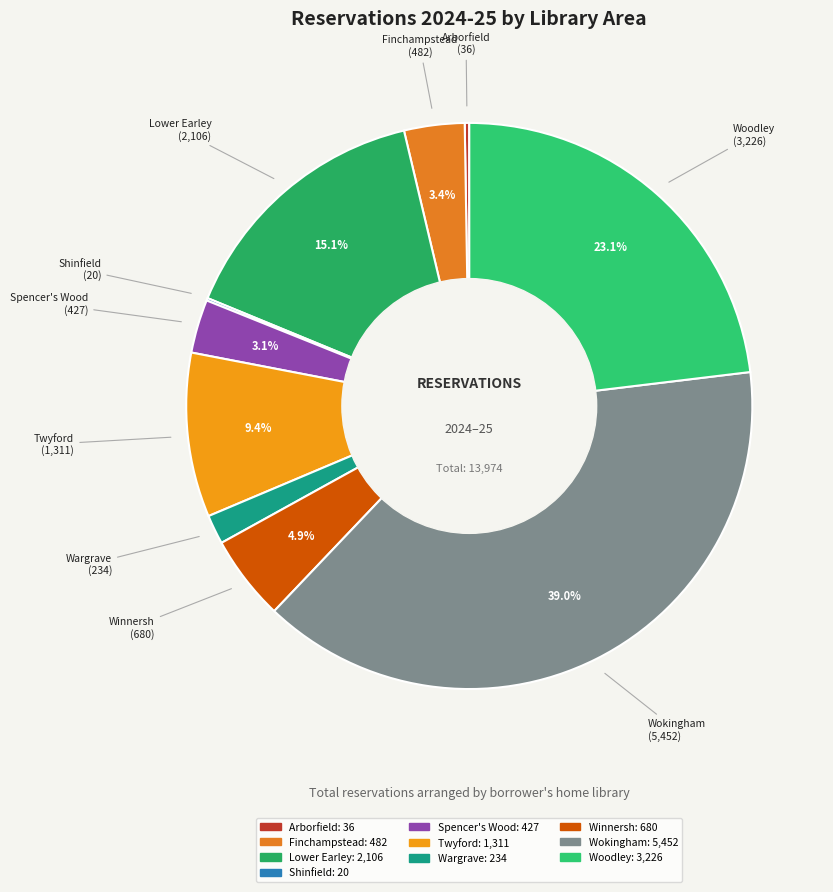

Is Lower Earley the majority of the pie?

No